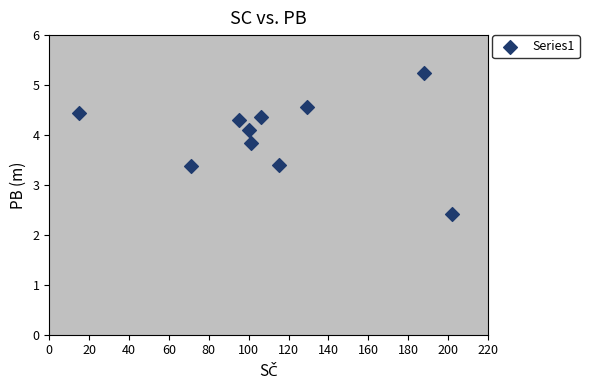

What is the range of X values (max minus min)?

187.0